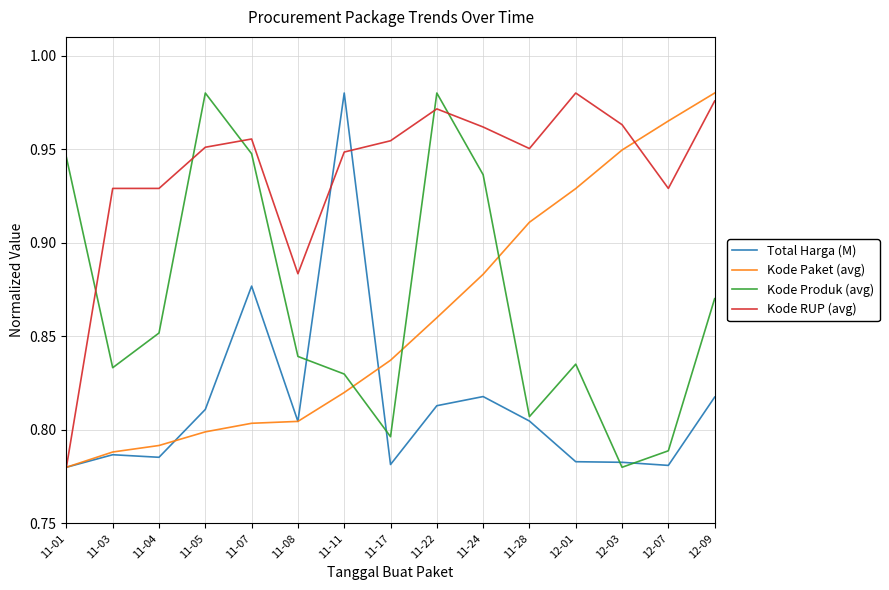

Is it true that Total Harga (M) equals 1.2 at 12-09?

False